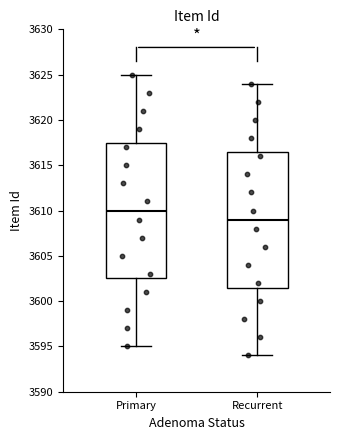

Where is the upper edge of the box for Recurrent on the y-axis? The values are not printed on the chart, so give them approximately, as read against the axis.

3616.5